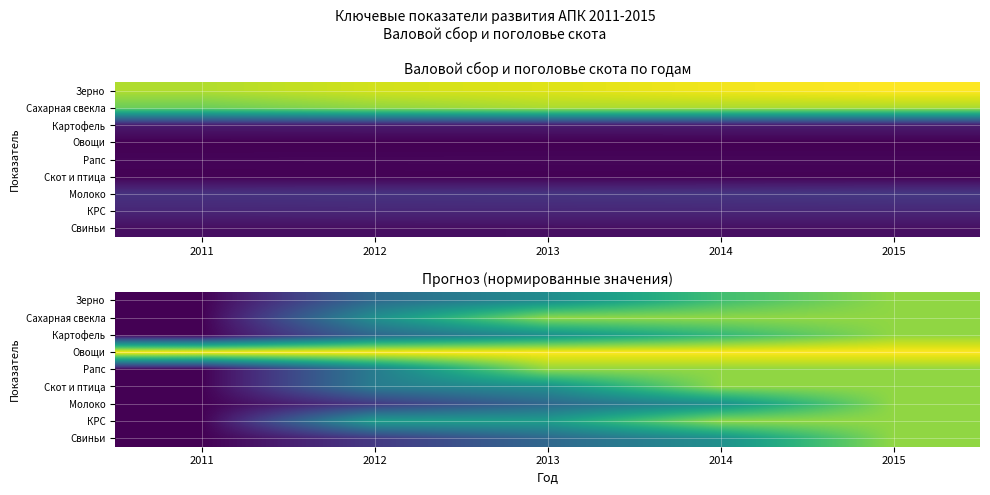

True or false: Скот и птица has a value of -0.5 at 2011.

False